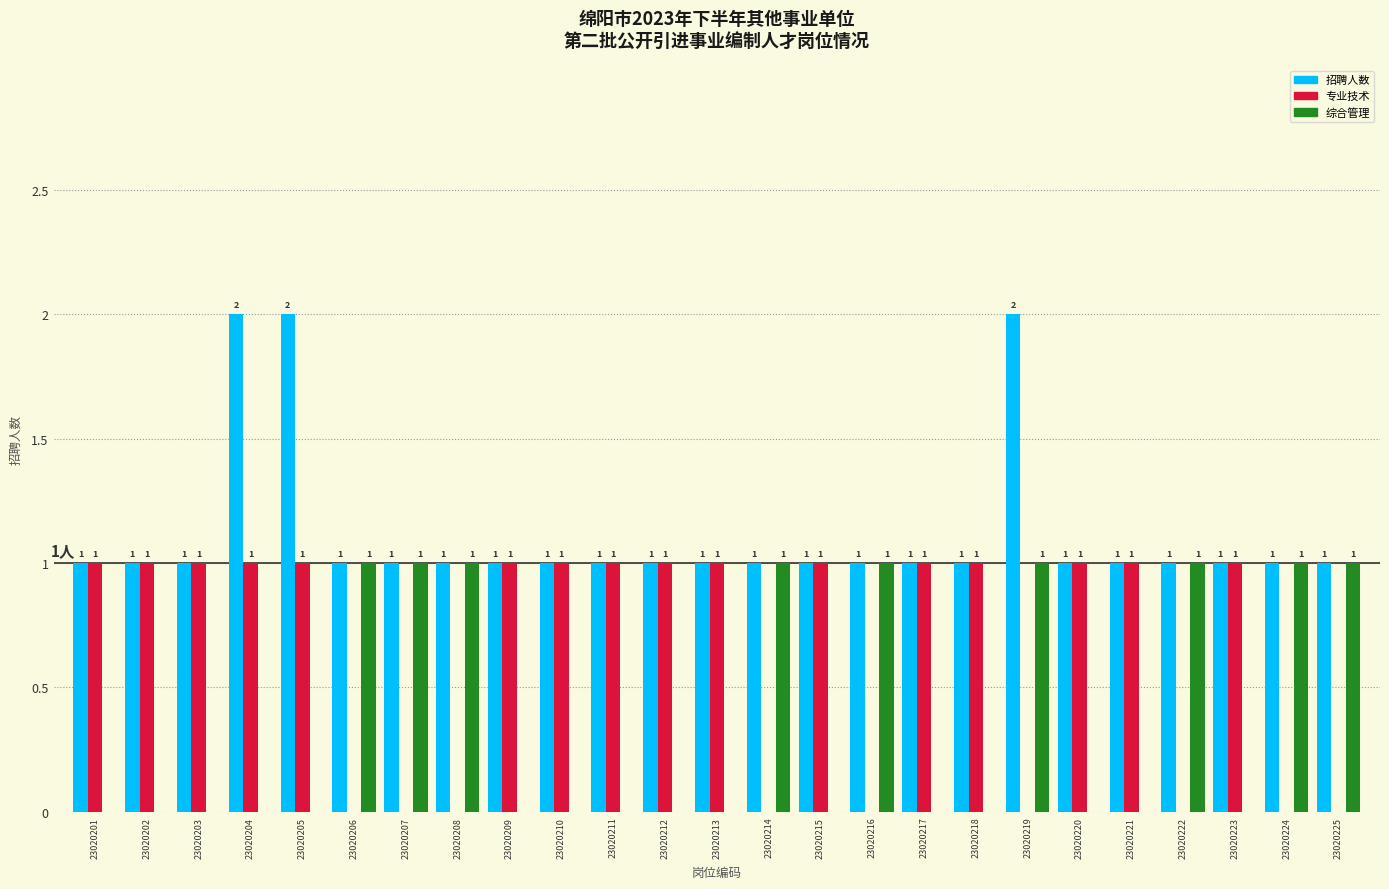

Reading left to right, transcribe all the data shown in this chart.

招聘人数: 1	1	1	2	2	1	1	1	1	1	1	1	1	1	1	1	1	1	2	1	1	1	1	1	1
专业技术: 1	1	1	1	1	0	0	0	1	1	1	1	1	0	1	0	1	1	0	1	1	0	1	0	0
综合管理: 0	0	0	0	0	1	1	1	0	0	0	0	0	1	0	1	0	0	1	0	0	1	0	1	1